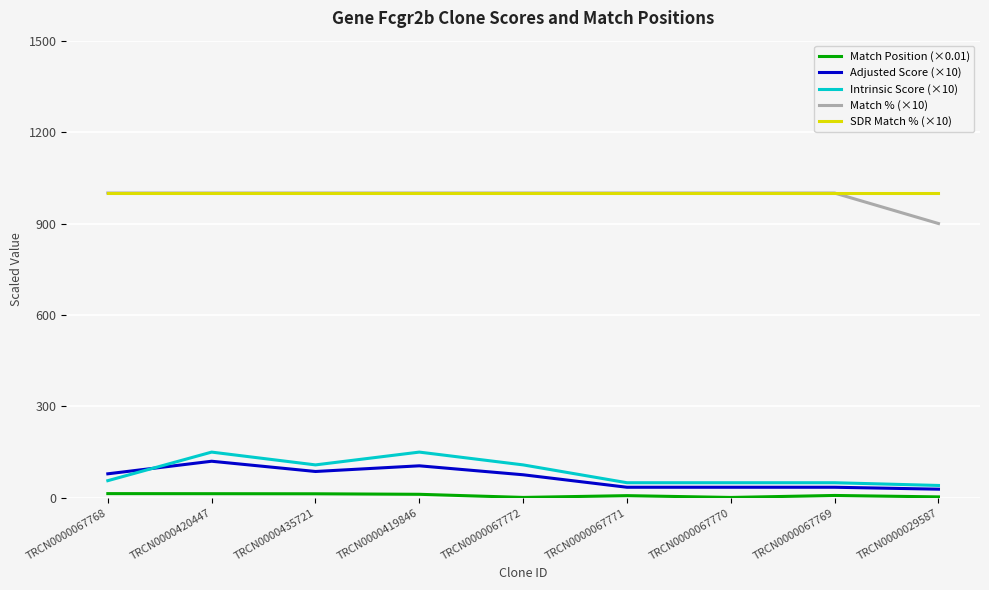

The value of SDR Match % (×10) at TRCN0000067769 is 1676.2. True or false?

False